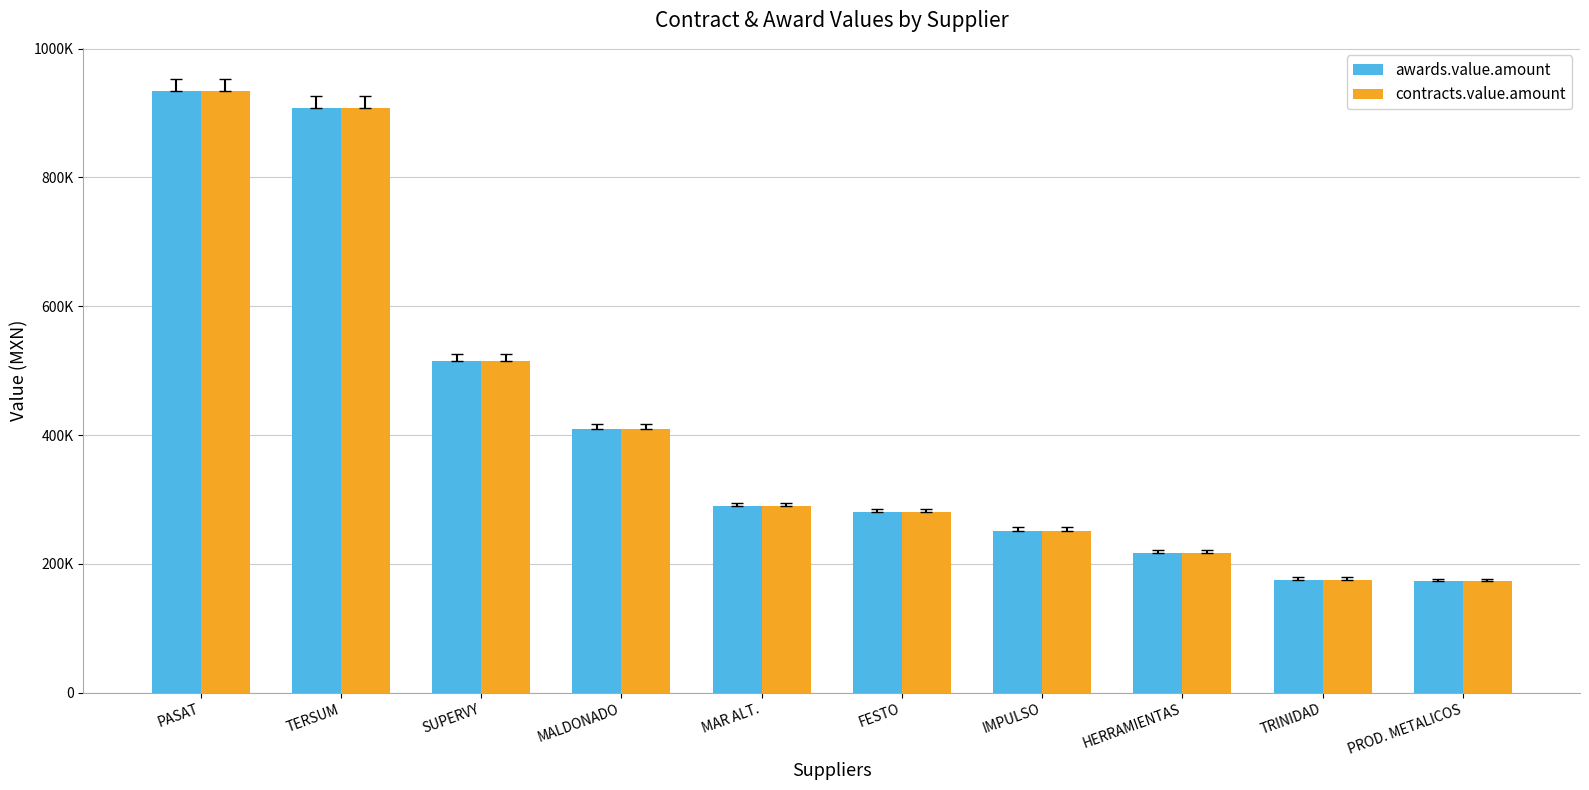

Reading left to right, transcribe all the data shown in this chart.

awards.value.amount: PASAT=934769.0	TERSUM=907593.8	SUPERVY=515800.0	MALDONADO=409411.8	MAR ALT.=289319.0	FESTO=280000.0	IMPULSO=251637.6	HERRAMIENTAS=217800.0	TRINIDAD=175600.0	PROD. METALICOS=173944.0
contracts.value.amount: PASAT=934769.0	TERSUM=907593.8	SUPERVY=515800.0	MALDONADO=409411.8	MAR ALT.=289319.0	FESTO=280000.0	IMPULSO=251637.6	HERRAMIENTAS=217800.0	TRINIDAD=175600.0	PROD. METALICOS=173944.0